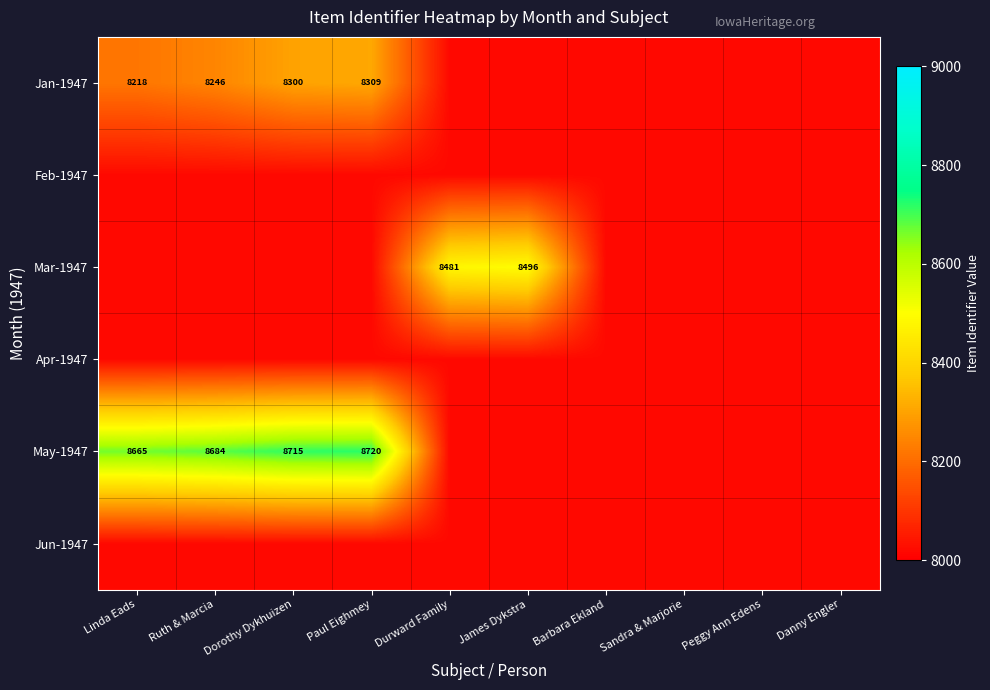

Is the value of Jan-1947 at Paul Eighmey greater than the value of Mar-1947 at Durward Family?

No